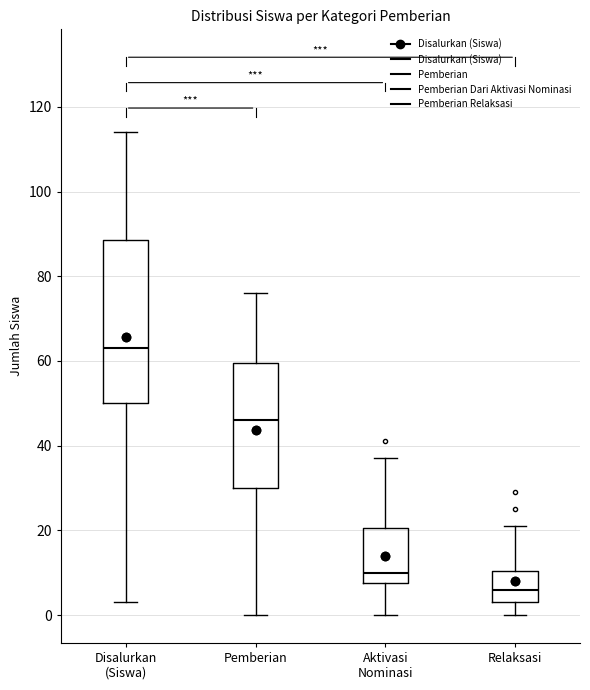

Reading left to right, read every box against the y-axis: the position of its median line, the range the box covers, and the ends of its whiskers. The values are not printed on the chart, so give them approximately, as read against the axis.

Disalurkan (Siswa): median 64, box 50 to 88, whiskers 4 to 114
Pemberian: median 46, box 30 to 60, whiskers 0 to 76
Aktivasi Nominasi: median 10, box 8 to 20, whiskers 0 to 38
Relaksasi: median 6, box 4 to 10, whiskers 0 to 22